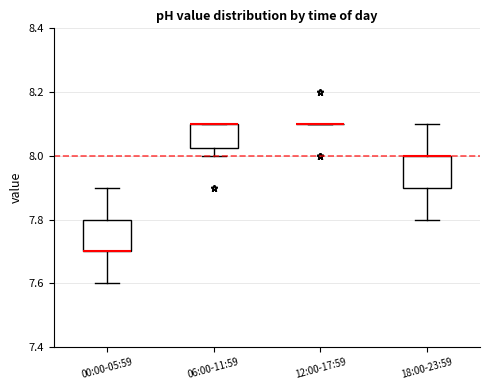

Reading left to right, read every box against the y-axis: the position of its median line, the range the box covers, and the ends of its whiskers. The values are not printed on the chart, so give them approximately, as read against the axis.

00:00-05:59: median 7.70 (drawn on the box's lower edge), box 7.70 to 7.80, whiskers 7.60 to 7.90
06:00-11:59: median 8.10 (drawn on the box's upper edge), box 8.02 to 8.10, whiskers 8.00 to 8.10
12:00-17:59: box collapsed to a line at 8.10, whiskers 8.10 to 8.10
18:00-23:59: median 8.00 (drawn on the box's upper edge), box 7.90 to 8.00, whiskers 7.80 to 8.10